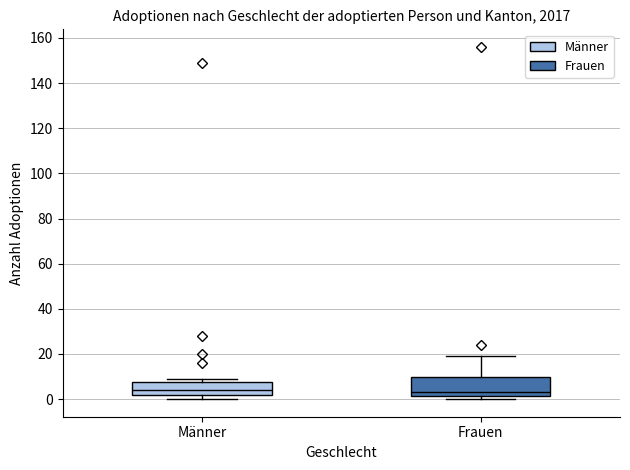

Reading left to right, read every box against the y-axis: the position of its median line, the range the box covers, and the ends of its whiskers. The values are not printed on the chart, so give them approximately, as read against the axis.

Männer: median 4, box 2 to 8, whiskers 0 to 10
Frauen: median 4, box 2 to 10, whiskers 0 to 20